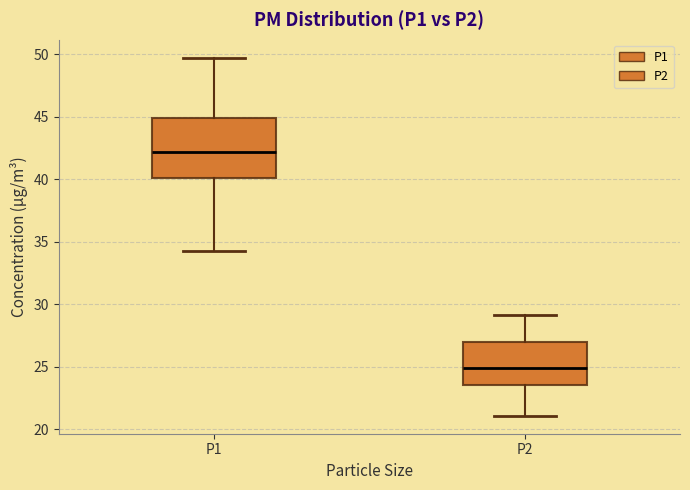

Which box's median line is the highest?

P1